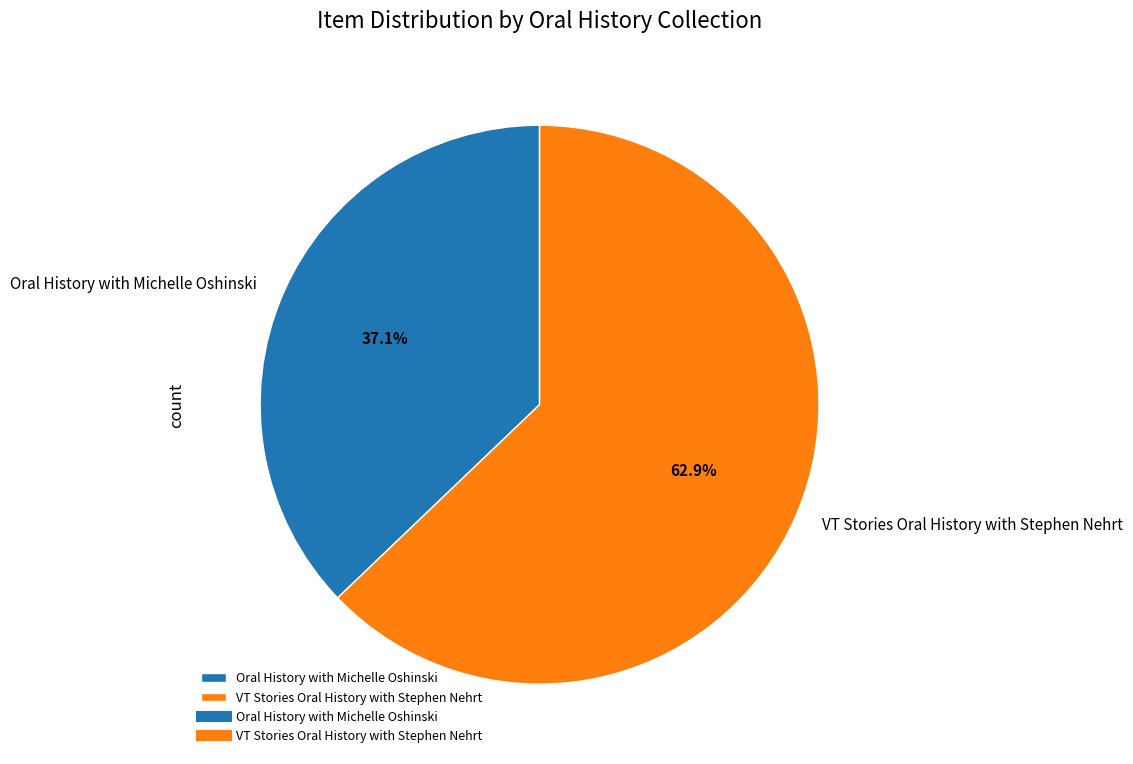

How many slices are in this pie chart?

2